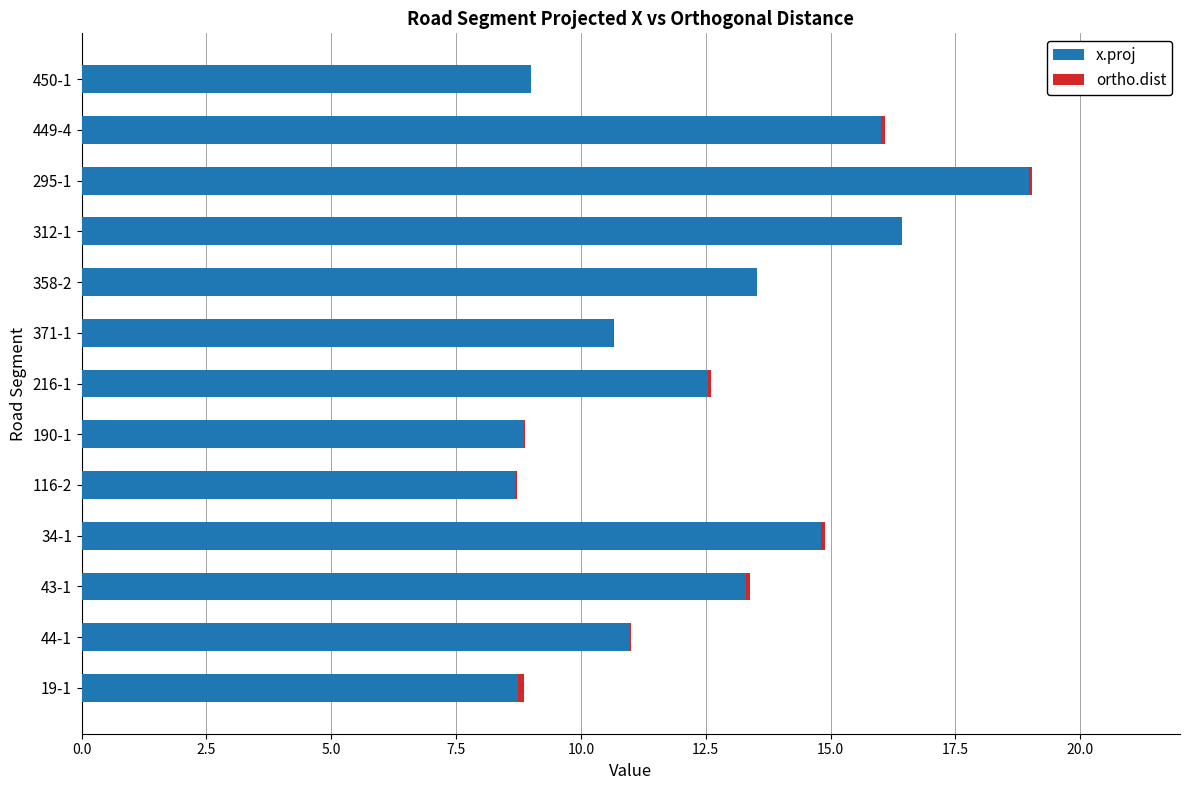

The value of x.proj at 34-1 is 14.8. True or false?

True